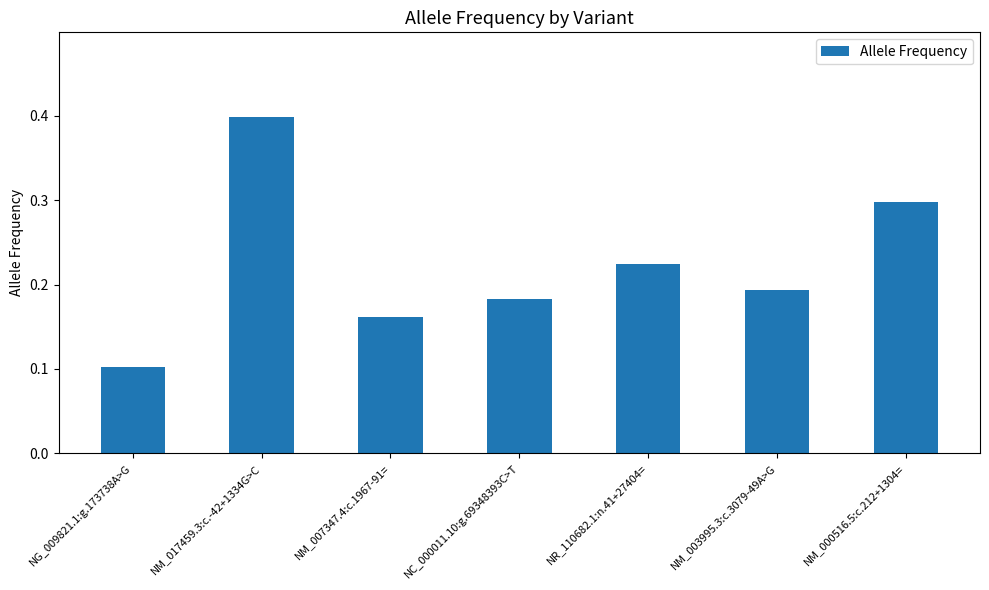

Between NG_009821.1:g.173738A>G and NM_007347.4:c.1967-91=, which is larger?

NM_007347.4:c.1967-91=